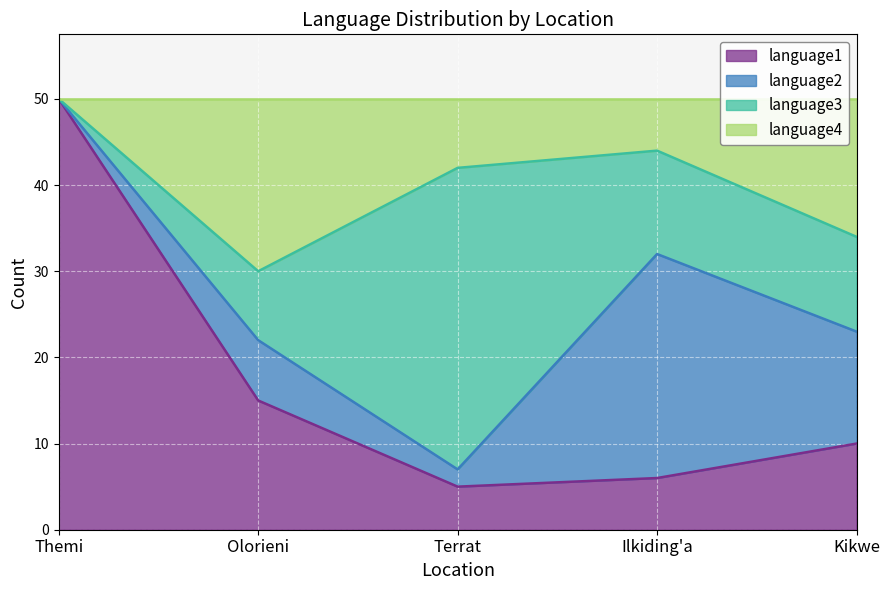

Which category has the highest value in the language1 series?

Themi